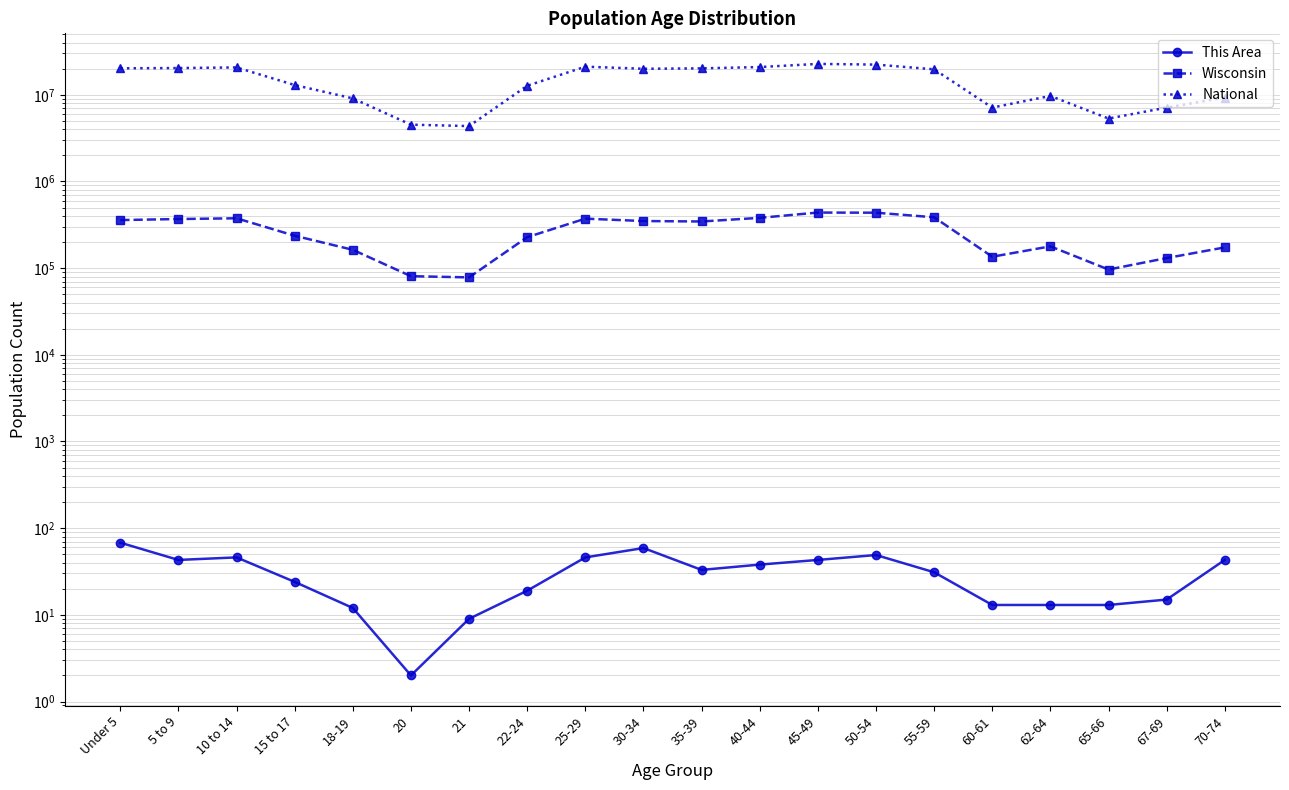

What are all the series names shown in the legend?

This Area, Wisconsin, National